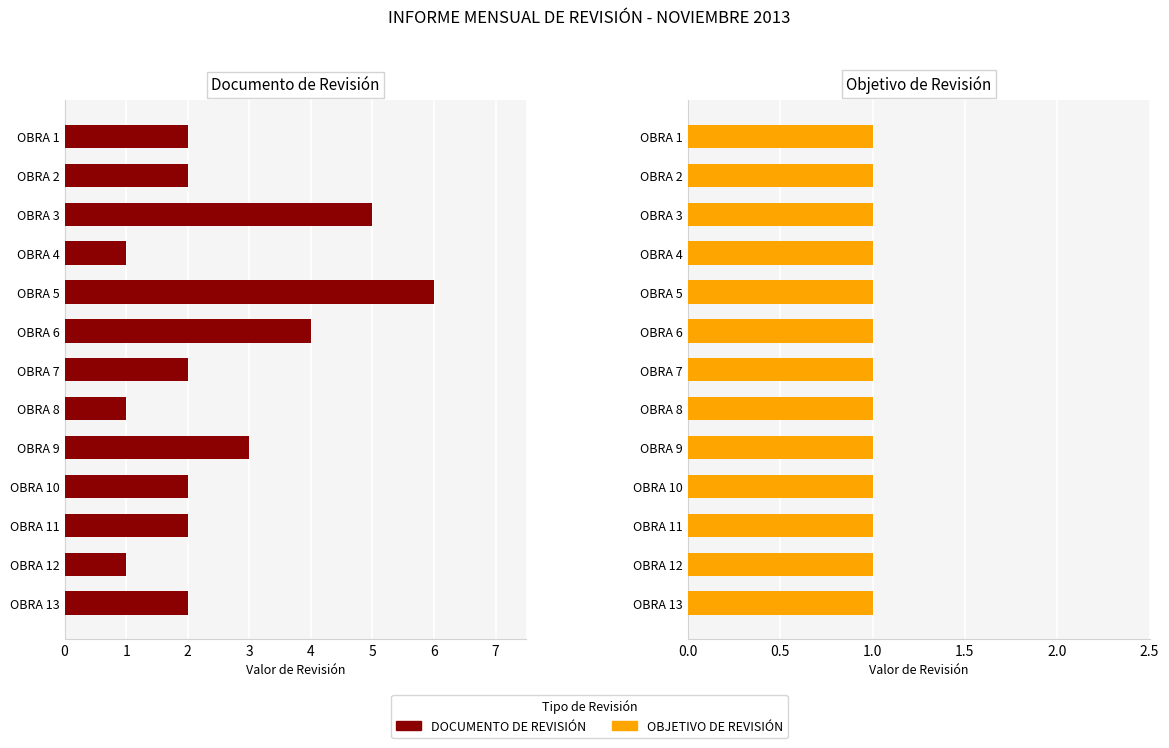

Is it true that OBJETIVO DE REVISIÓN equals 0.3 at 1?

False